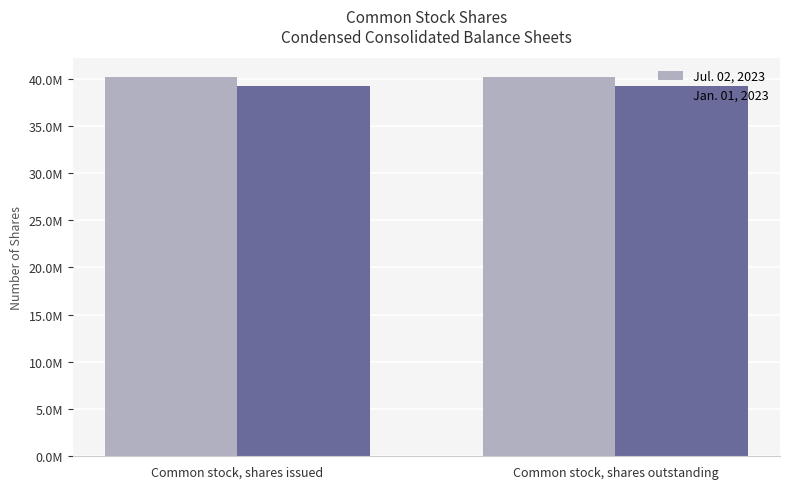

Does the chart contain stacked bars?

No